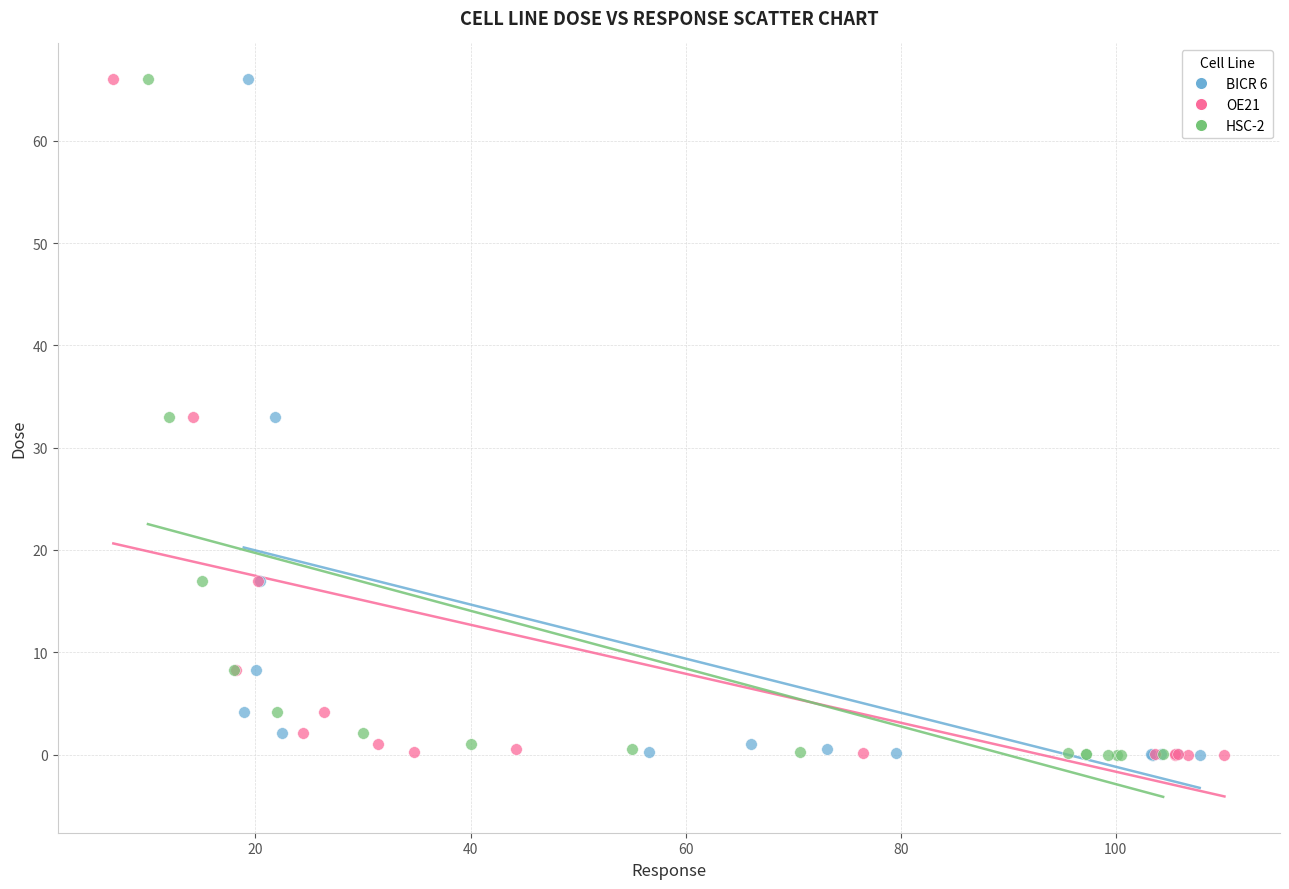

What are all the series names shown in the legend?

BICR 6, OE21, HSC-2